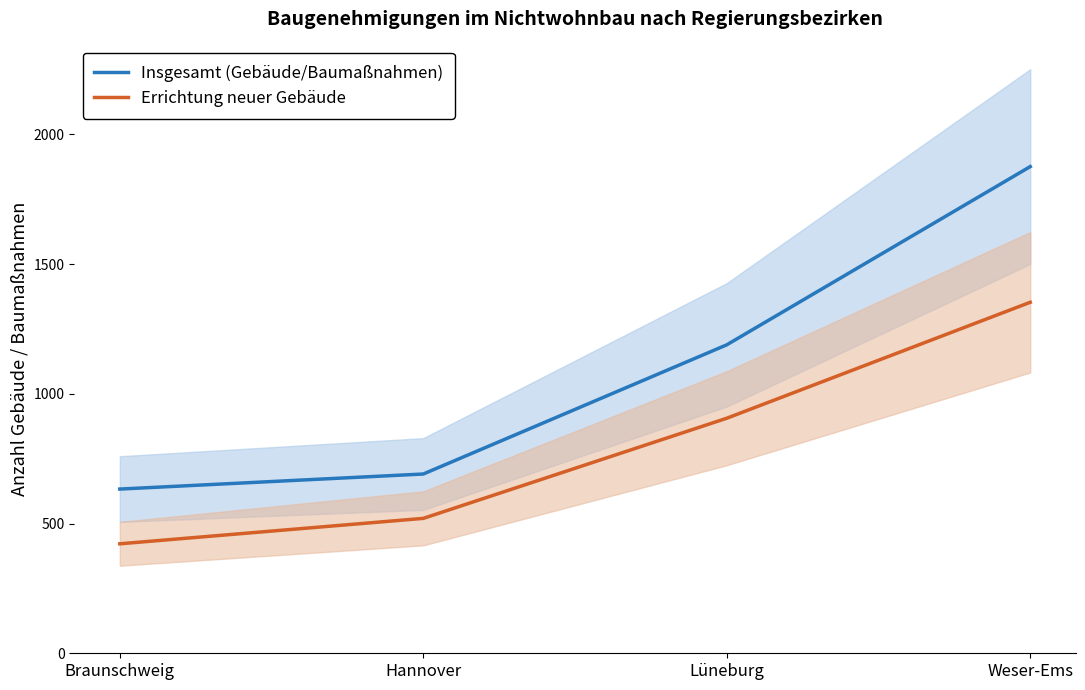

Count the Errichtung neuer Gebäude values in the range 520 to 1353.

3